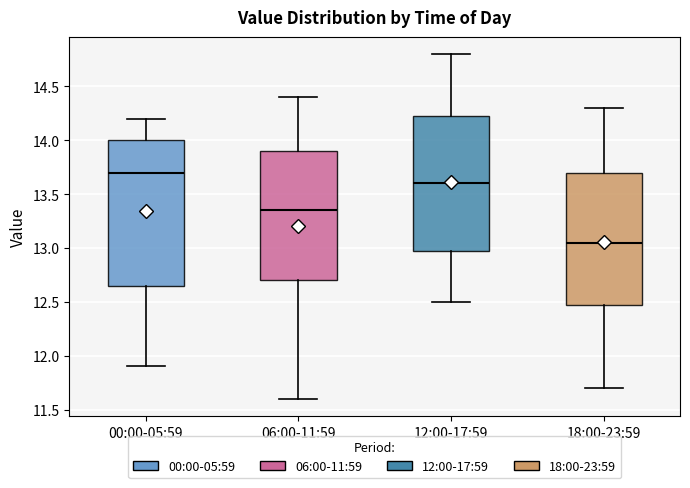

Reading left to right, read every box against the y-axis: the position of its median line, the range the box covers, and the ends of its whiskers. The values are not printed on the chart, so give them approximately, as read against the axis.

00:00-05:59: median 13.70, box 12.65 to 14.00, whiskers 11.90 to 14.20
06:00-11:59: median 13.35, box 12.70 to 13.90, whiskers 11.60 to 14.40
12:00-17:59: median 13.60, box 13.00 to 14.25, whiskers 12.50 to 14.80
18:00-23:59: median 13.05, box 12.50 to 13.70, whiskers 11.70 to 14.30